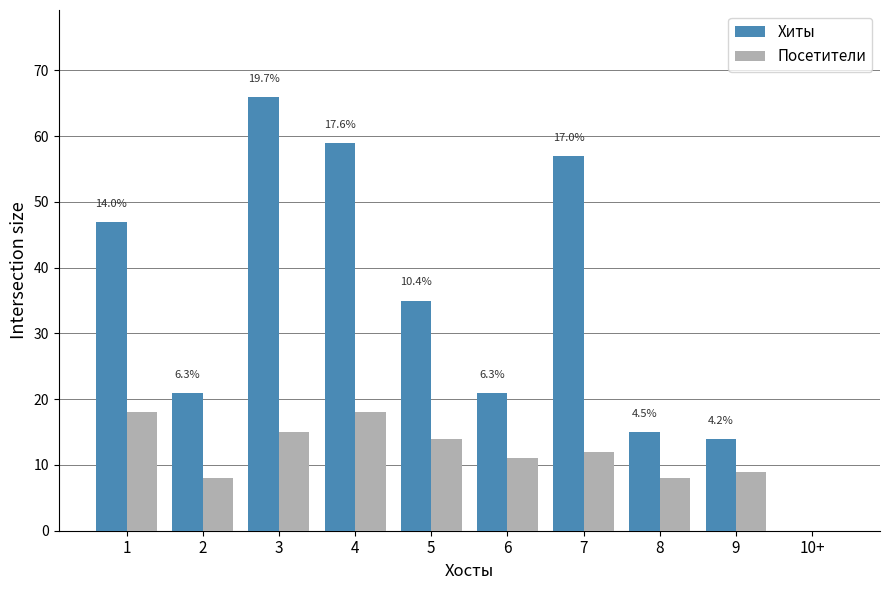

The value of Посетители at 7 is 12. True or false?

True